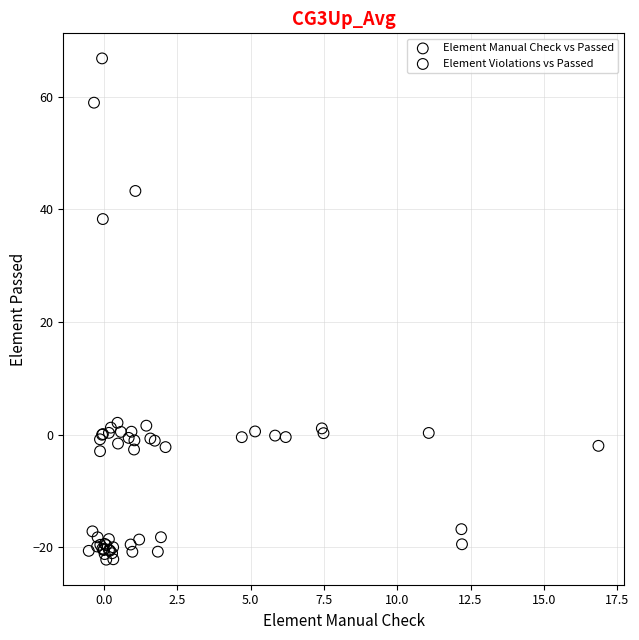

Which series reaches the minimum Y coordinate?

Element Violations vs Passed